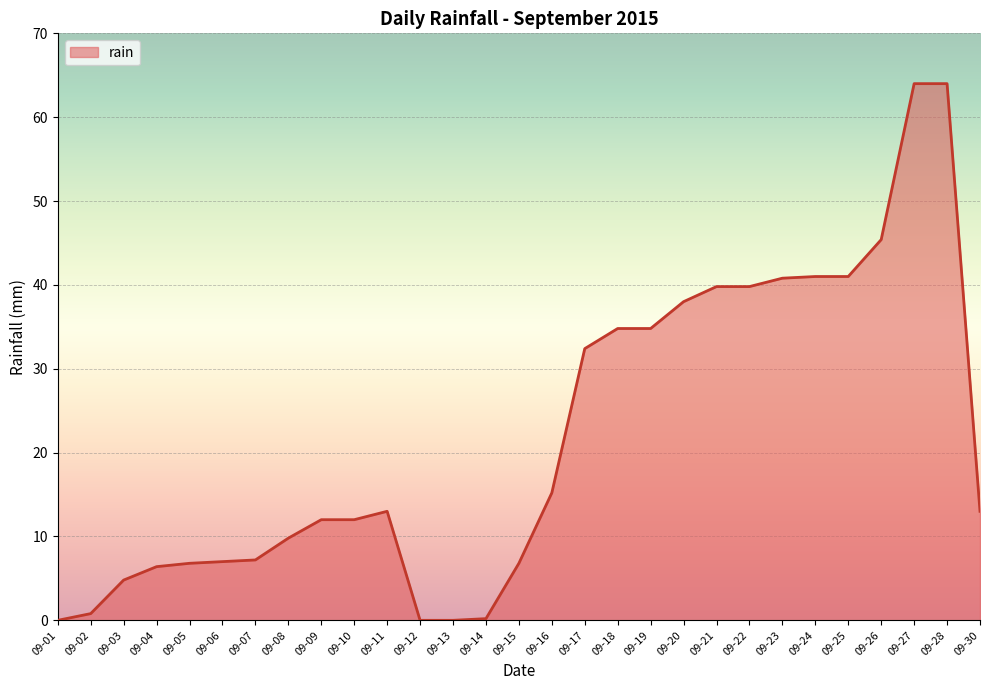

True or false: the data shows 59.3 at 09-24.

False